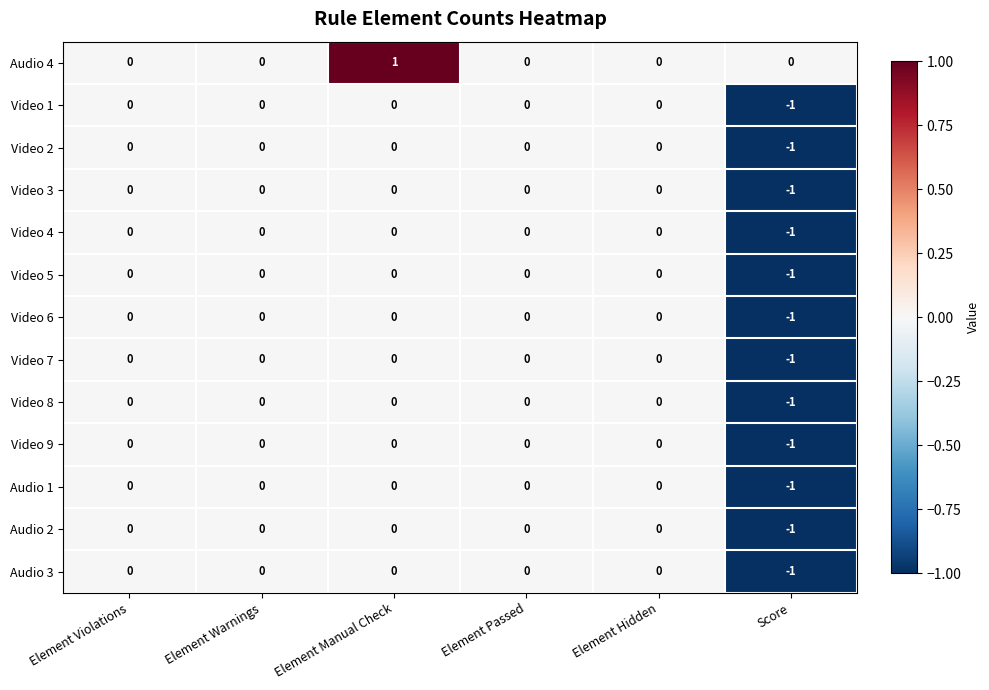

How many distinct data groups are displayed?

13